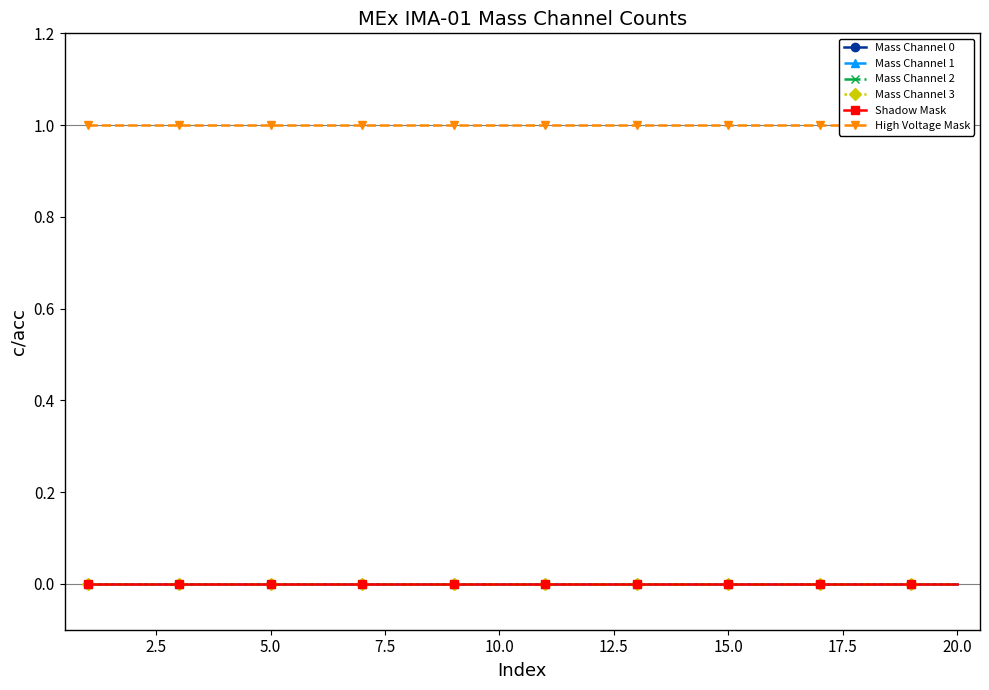

How many lines are shown in the chart?

6